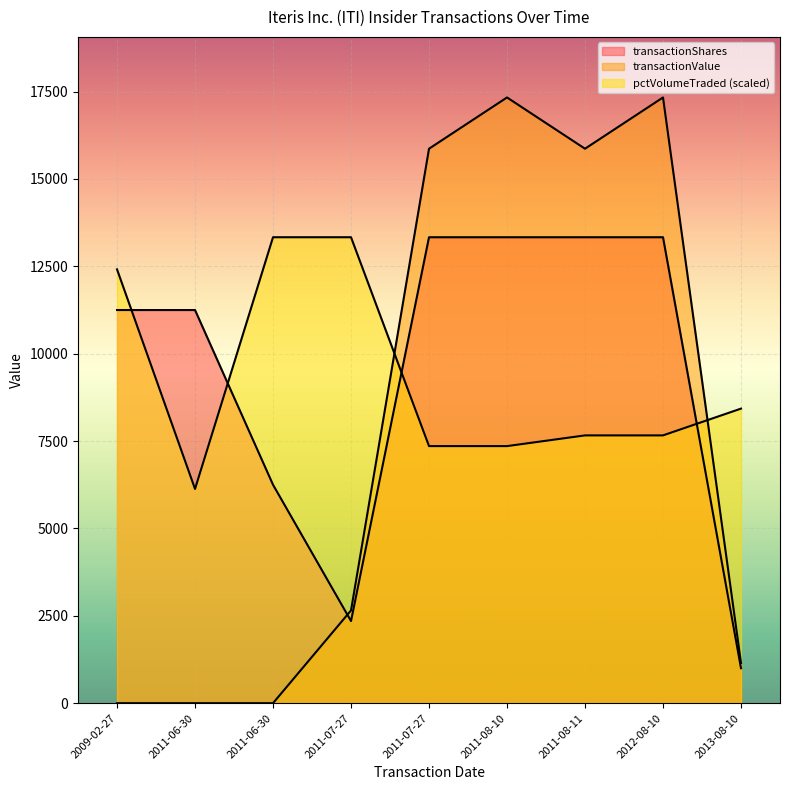

What is the spread (max minus min) of values at 2011-06-30?

11250.0